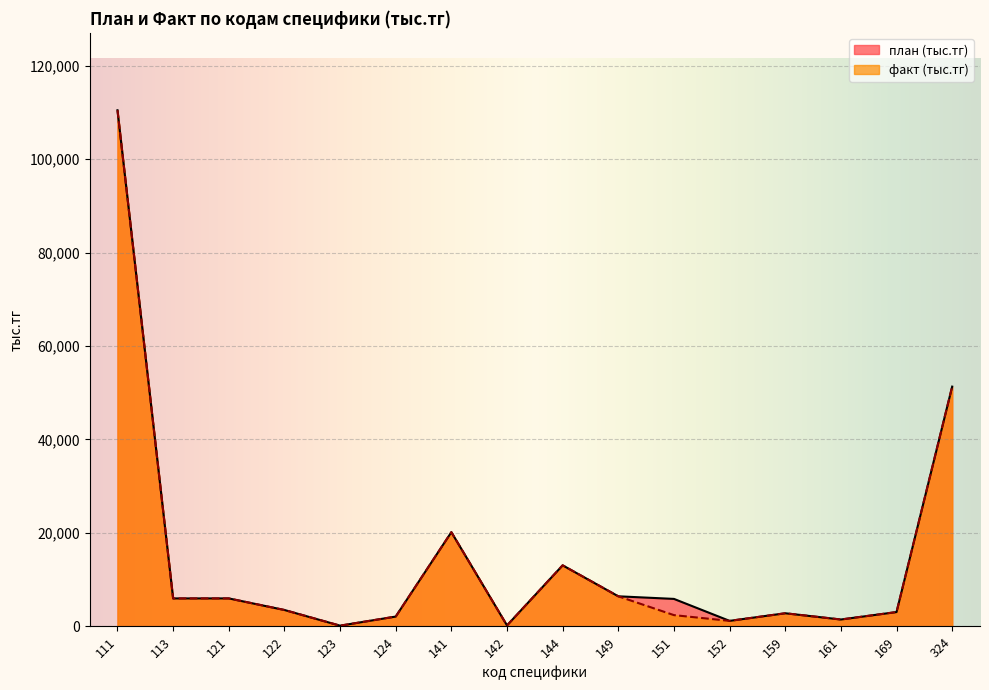

What is the average value of the план (тыс.тг) series?

14577